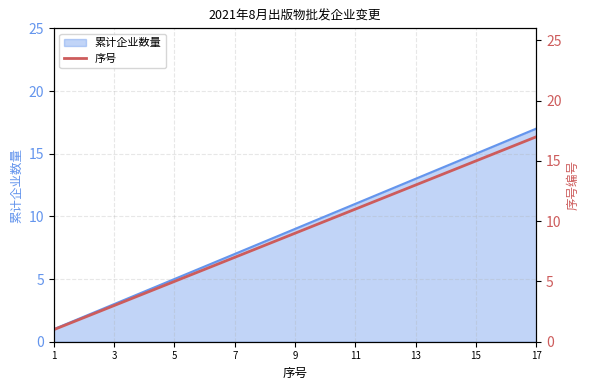

What is the greatest value displayed?

17